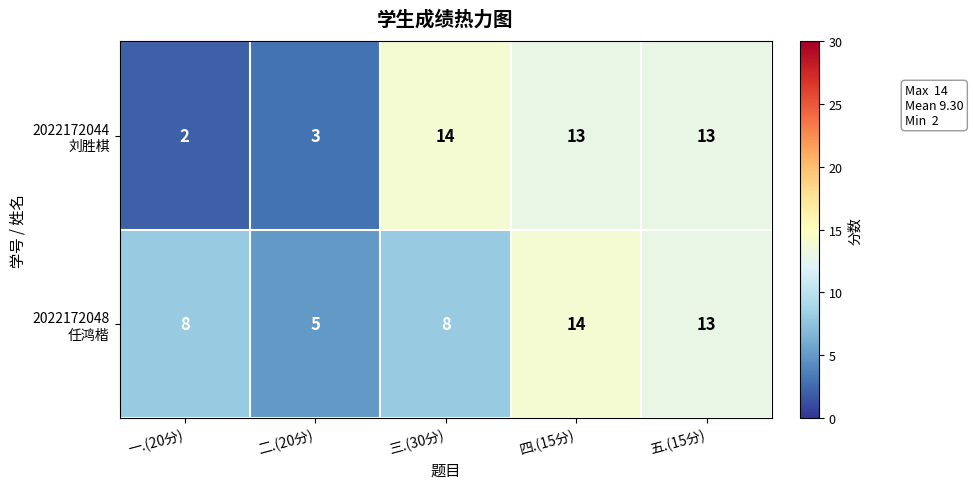

What is the maximum value shown in the chart?

14